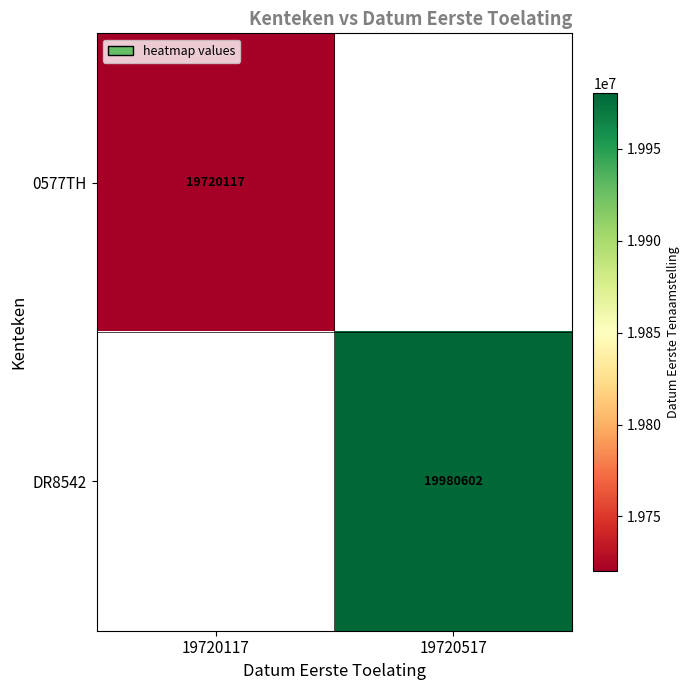

The value of DR8542 at 19720517 is 13441798. True or false?

False